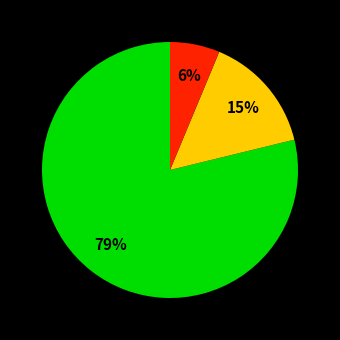

Is there any slice that represents more than half of the pie?

Yes